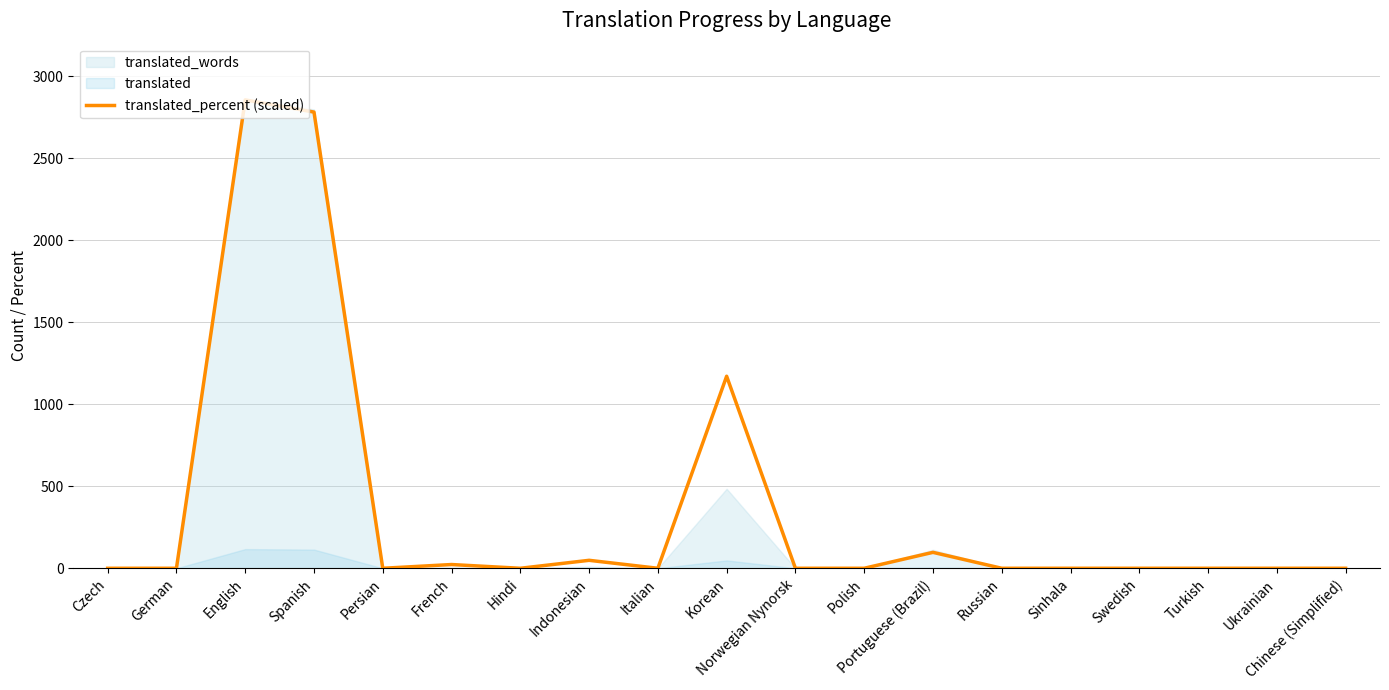

The chart shows a value of 1559.4 at Sinhala. True or false?

False